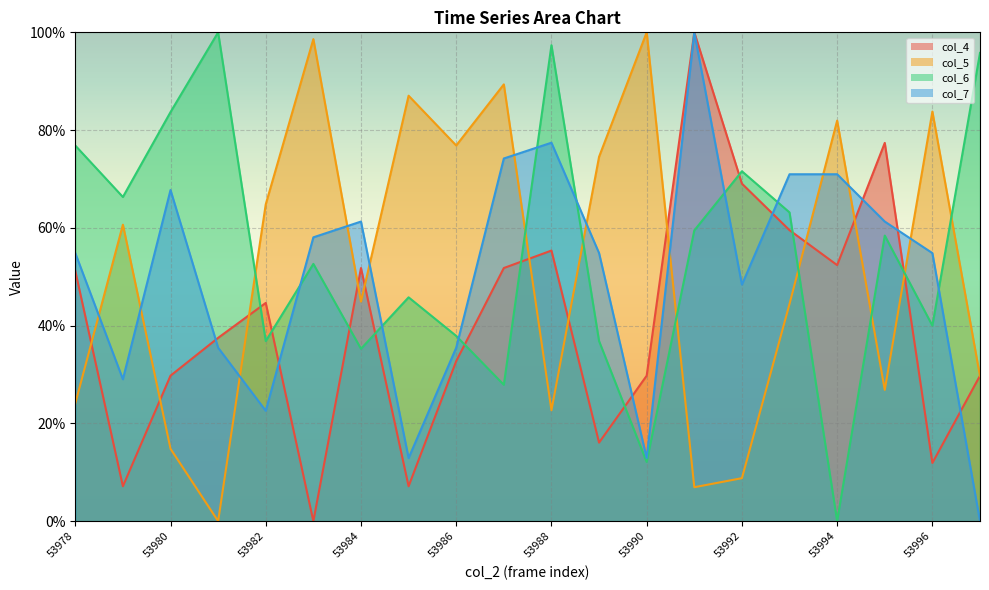

What is the difference between the second highest and second lowest values in the col_4 series?

70.2